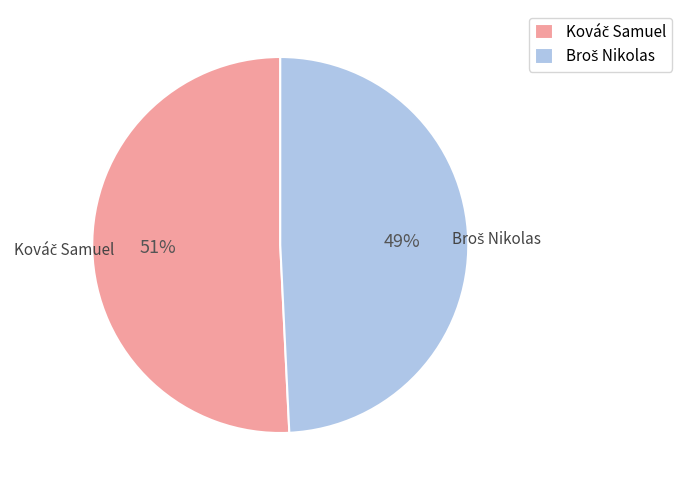

Is there any slice that represents more than half of the pie?

Yes